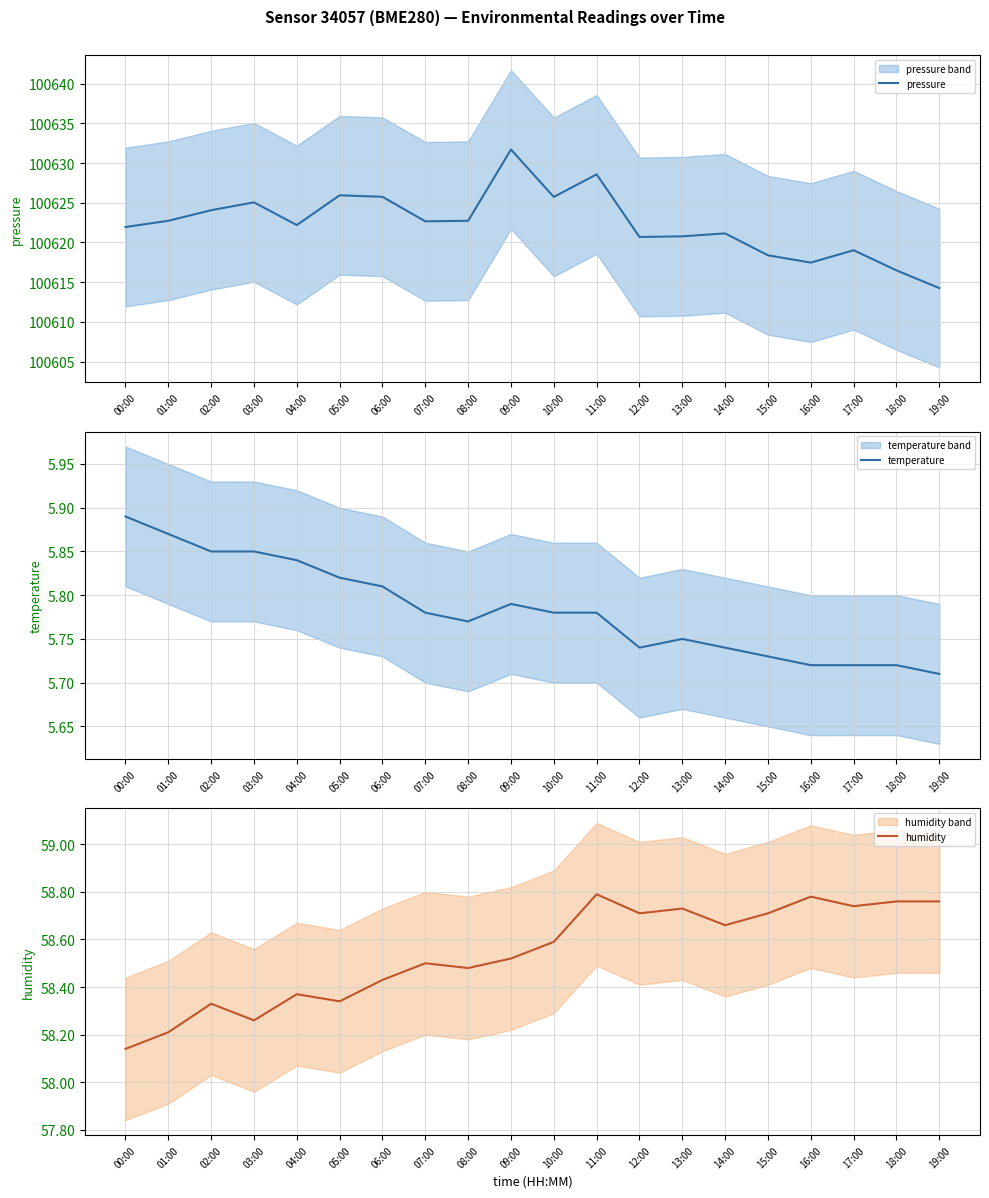

What is the sum of all humidity values?

1170.8